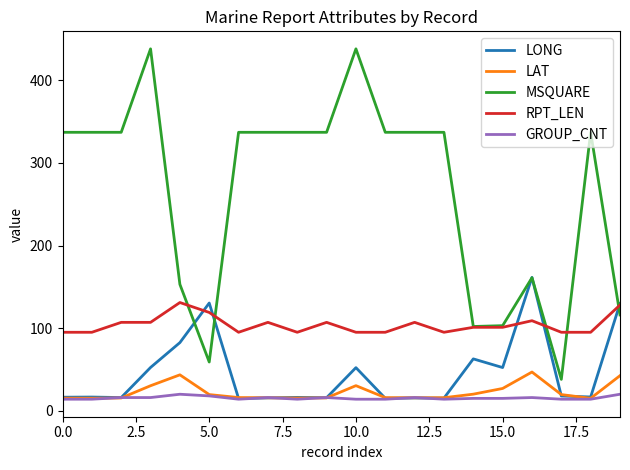

True or false: RPT_LEN and LAT cross at least once.

False